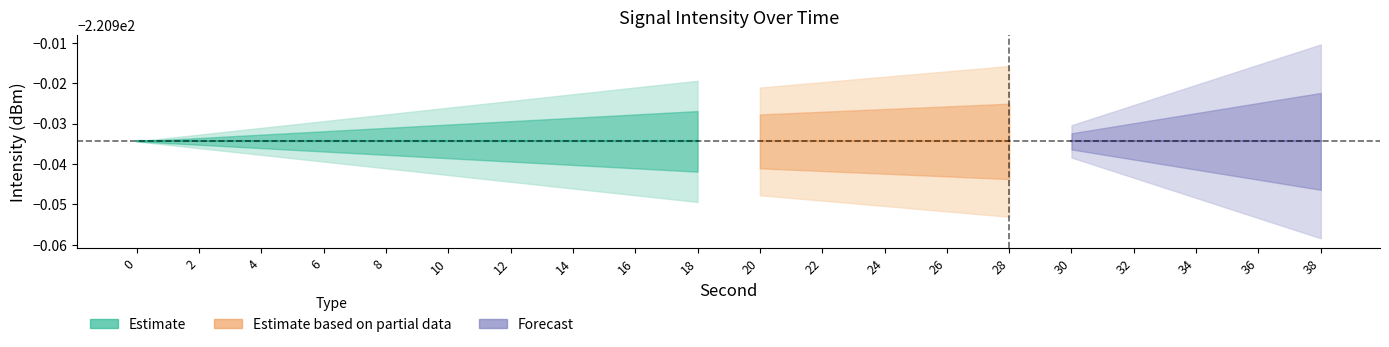

True or false: fractional_vals has a value of 0.0 at 2.

True